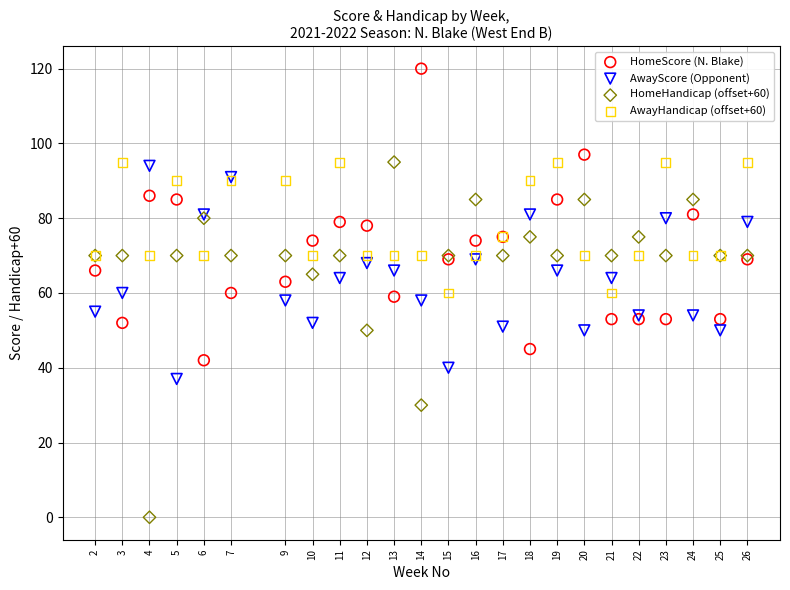

Which series has the largest Y range (max minus min)?

HomeHandicap (offset+60)